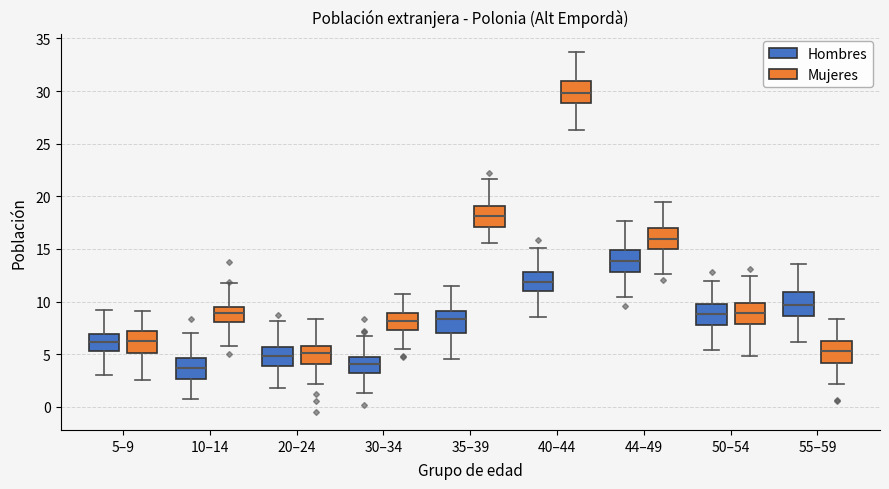

Where does the median line of the box for 55–59 (Mujeres) sit on the y-axis? The values are not printed on the chart, so give them approximately, as read against the axis.

5.5